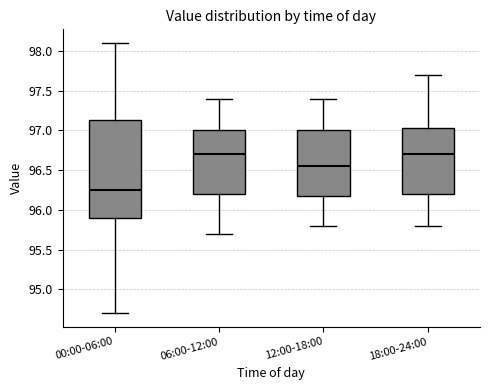

Reading left to right, transcribe this box plot: for each box, give where its median line is, the range the box spans, and where its two whiskers end, as read against the y-axis. The values are not printed on the chart, so give them approximately, as read against the axis.

00:00-06:00: median 96.25, box 95.90 to 97.15, whiskers 94.70 to 98.10
06:00-12:00: median 96.70, box 96.20 to 97.00, whiskers 95.70 to 97.40
12:00-18:00: median 96.55, box 96.20 to 97.00, whiskers 95.80 to 97.40
18:00-24:00: median 96.70, box 96.20 to 97.05, whiskers 95.80 to 97.70